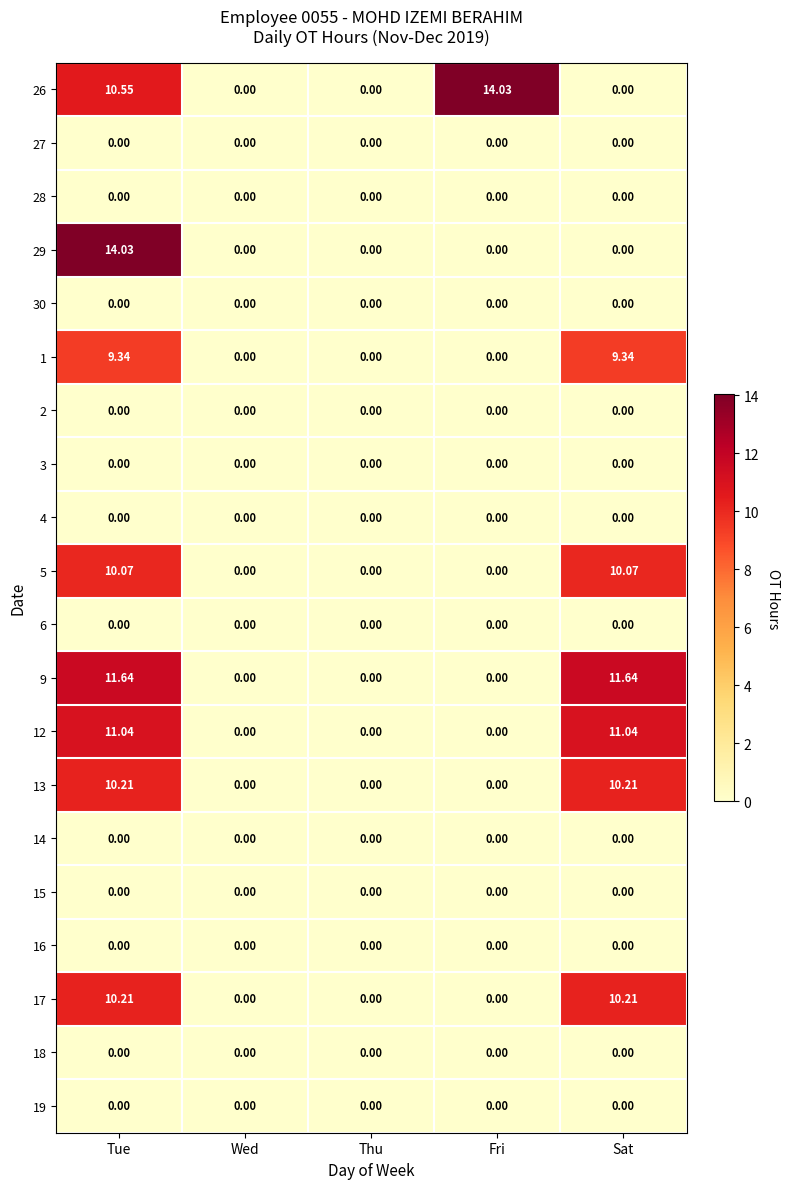

At which category is the sum across all series the highest?

Tue